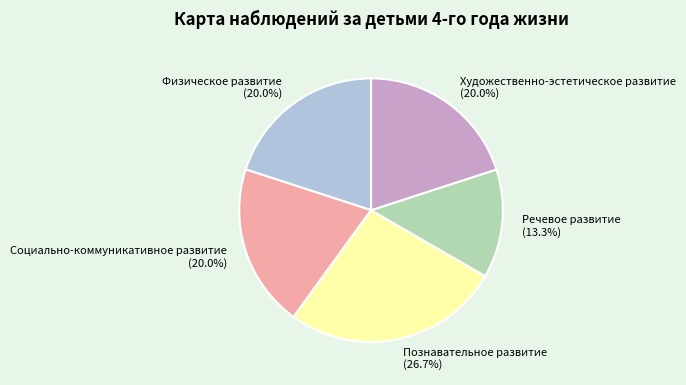

Is it true that Физическое развитие is 20% of the pie?

True